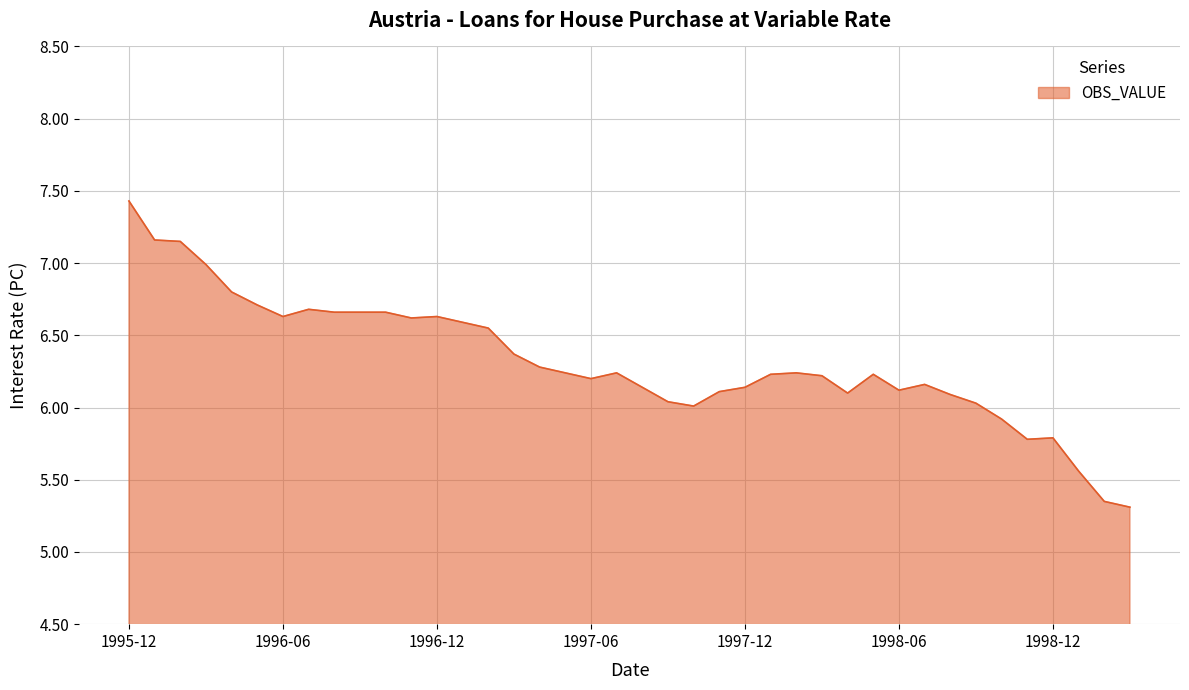

What is the difference between the maximum and minimum values?

2.1